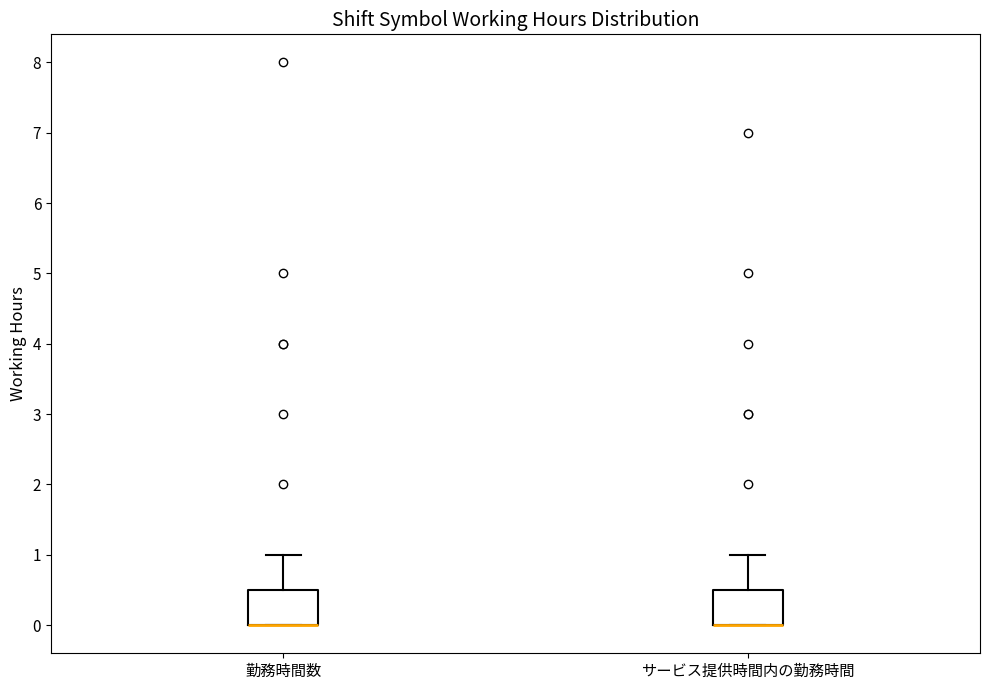

Reading left to right, transcribe this box plot: for each box, give where its median line is, the range the box spans, and where its two whiskers end, as read against the y-axis. The values are not printed on the chart, so give them approximately, as read against the axis.

勤務時間数: median 0.0 (drawn on the box's lower edge), box 0.0 to 0.5, whiskers 0.0 to 1.0
サービス提供時間内の勤務時間: median 0.0 (drawn on the box's lower edge), box 0.0 to 0.5, whiskers 0.0 to 1.0